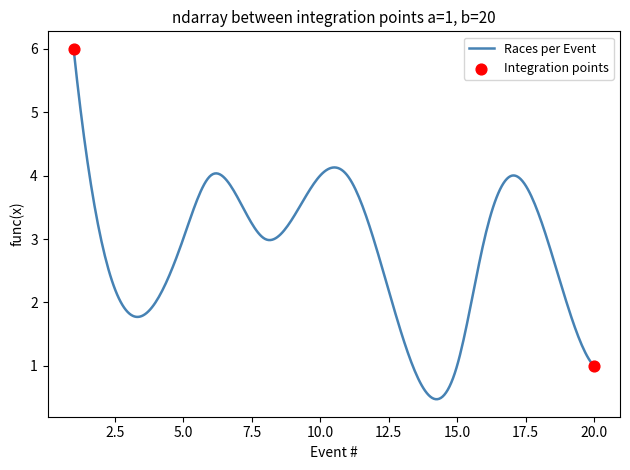

What is the minimum value shown in the chart?

0.5